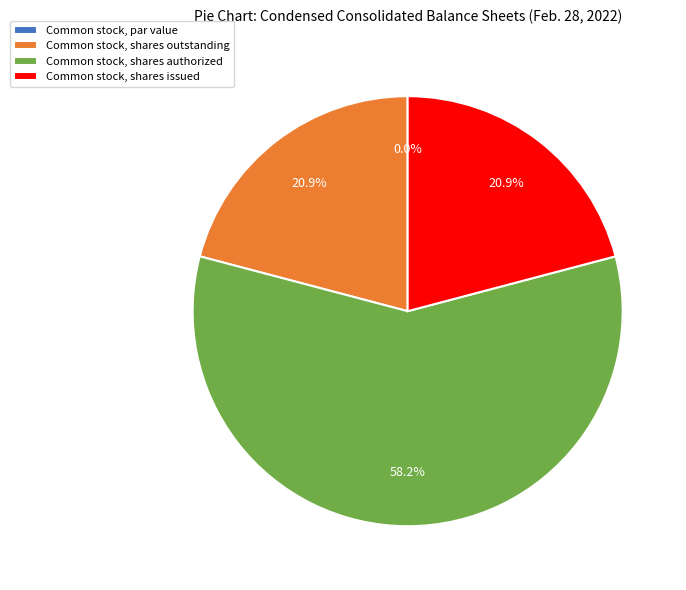

What is the change in value from Common stock, shares authorized to Common stock, shares issued?

-48086000.0